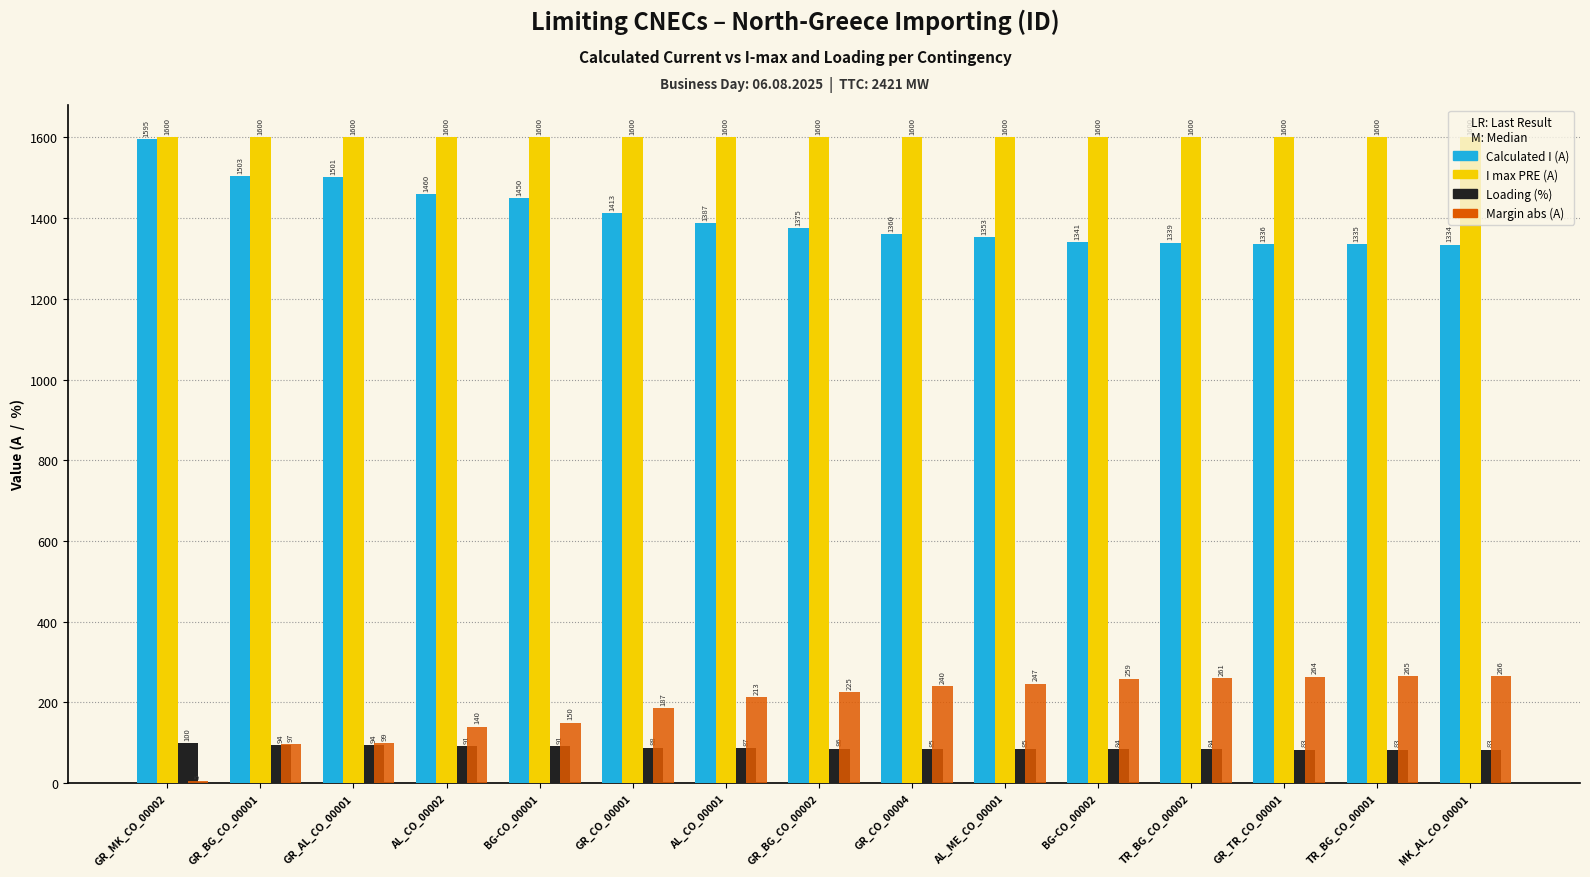

What is the greatest value displayed?

1600